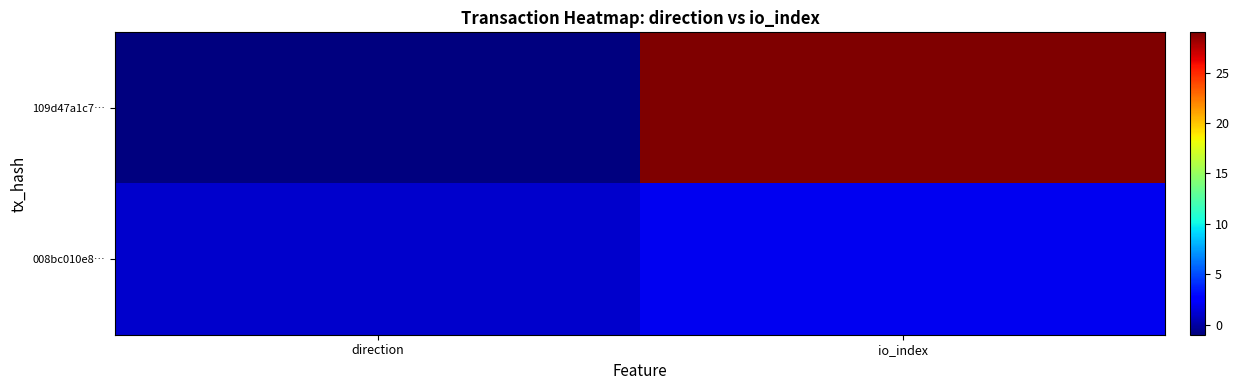

What is the greatest value displayed?

29